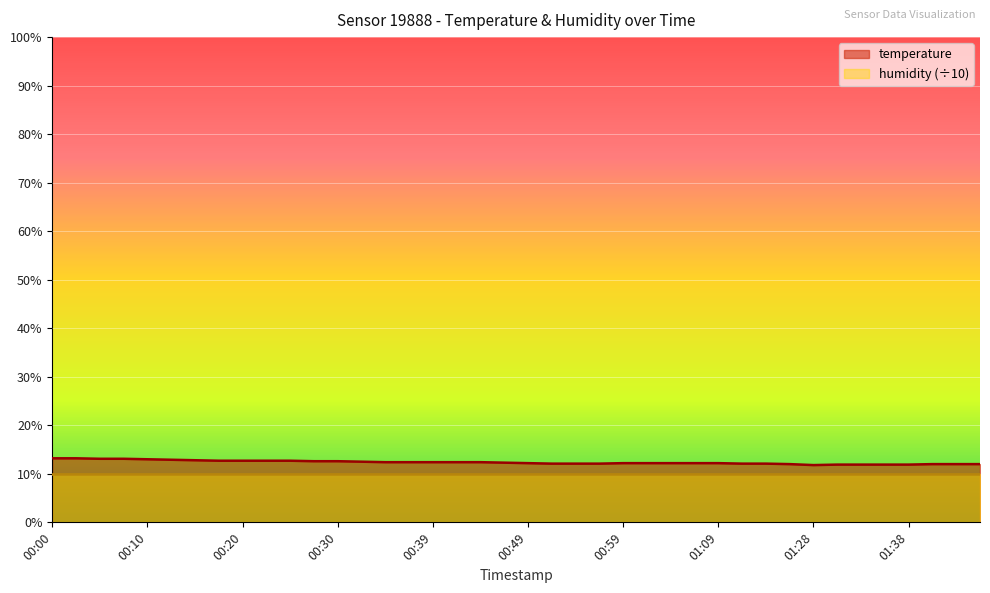

What is the change in value from 00:32 to 00:49?

-0.3